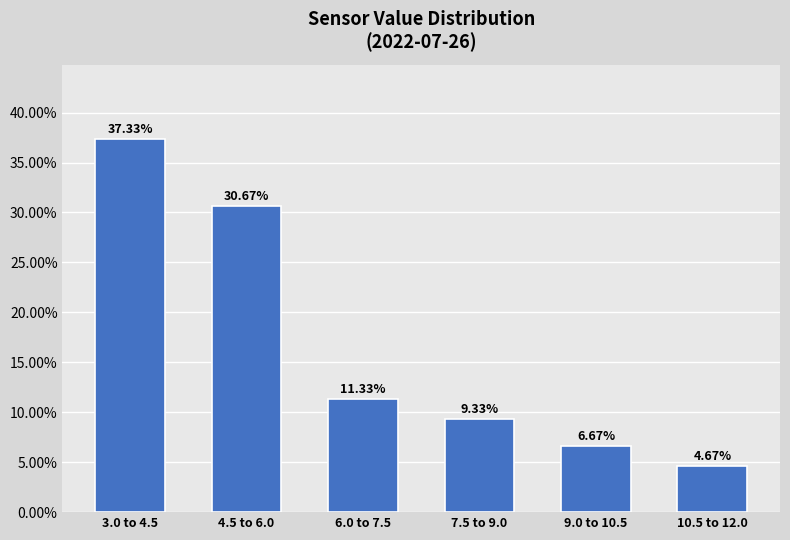

Between 3.0 to 4.5 and 4.5 to 6.0, which is larger?

3.0 to 4.5